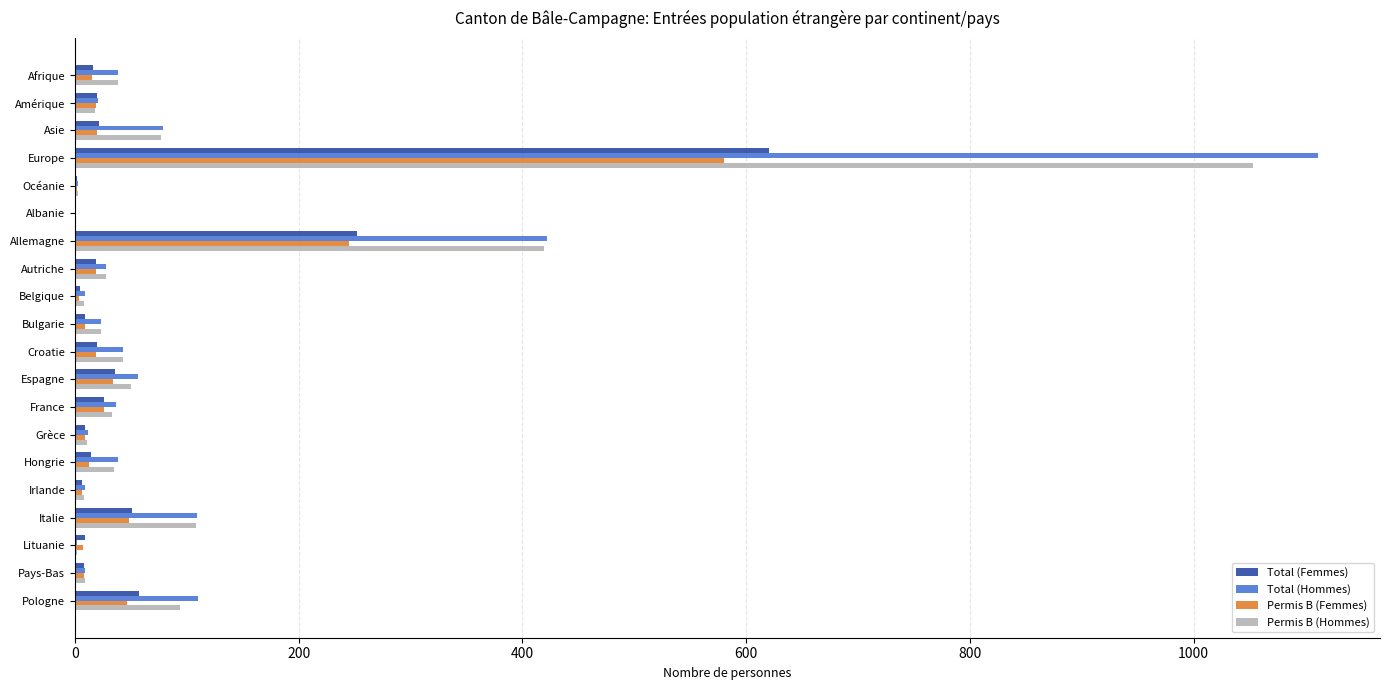

Is it true that Total (Hommes) equals 109 at Italie?

True